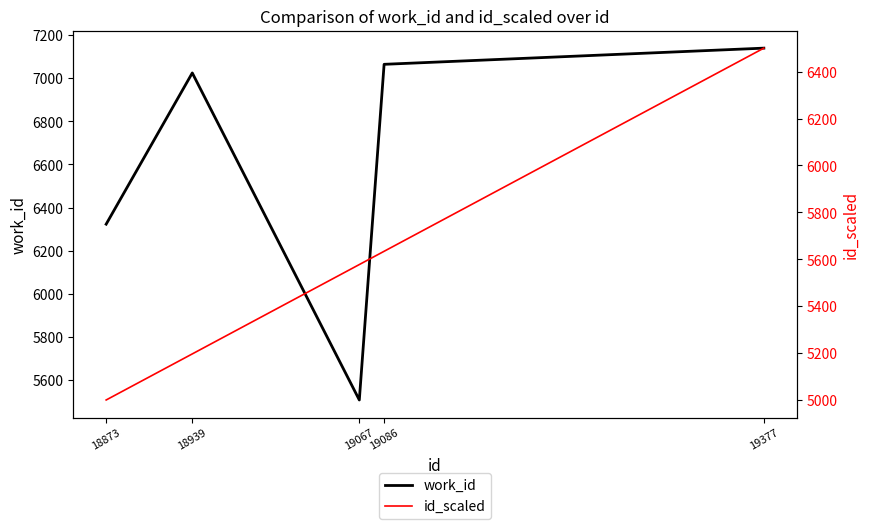

What is the sum of all id_scaled values?

27907.7